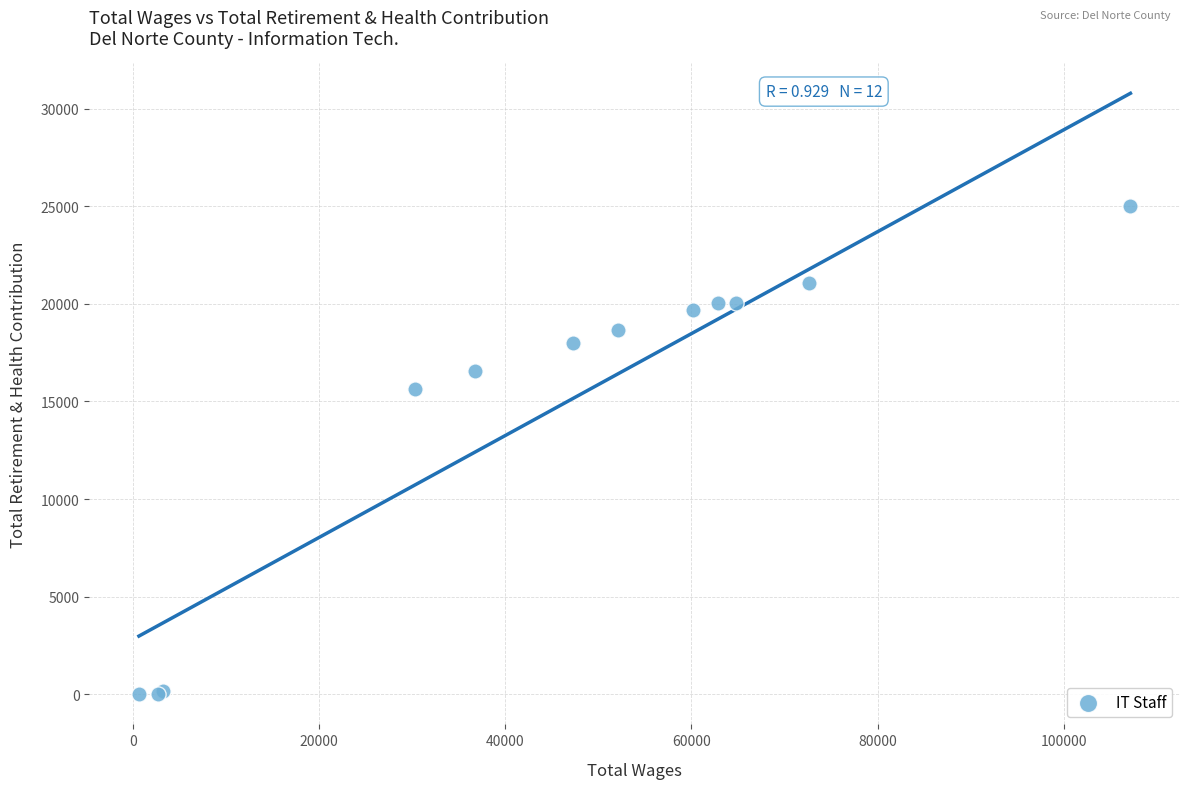

What Y value in the scatter plot is closest to 12507?

15648